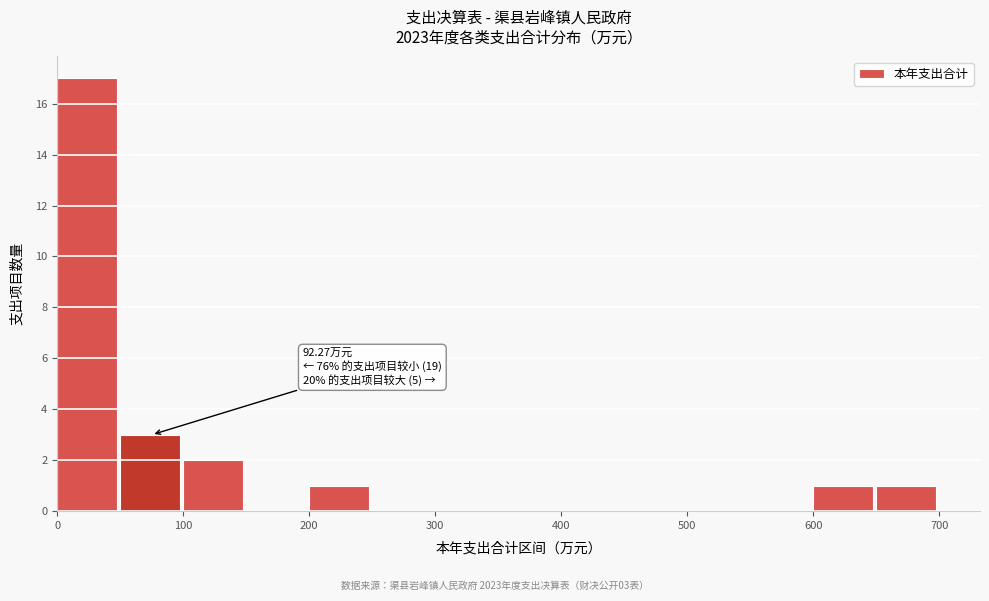

Over which range of the x-axis is the bar tallest?

0 to 50